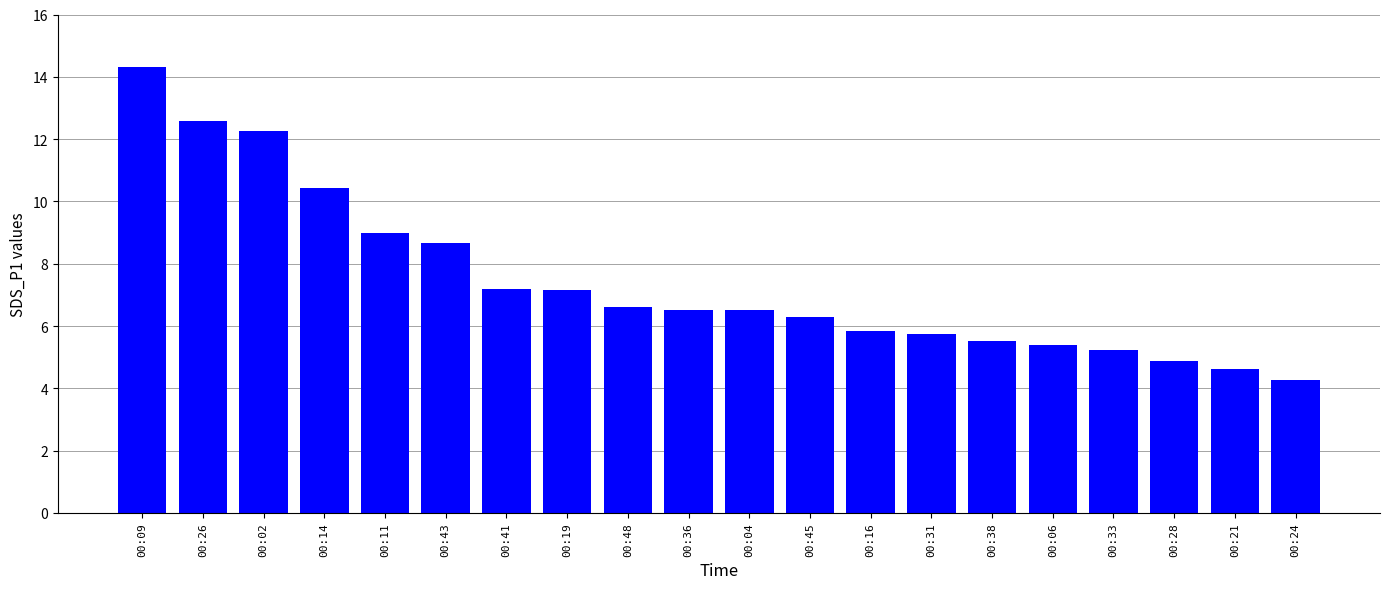

What is the value of the 20th bar from the left?

4.3